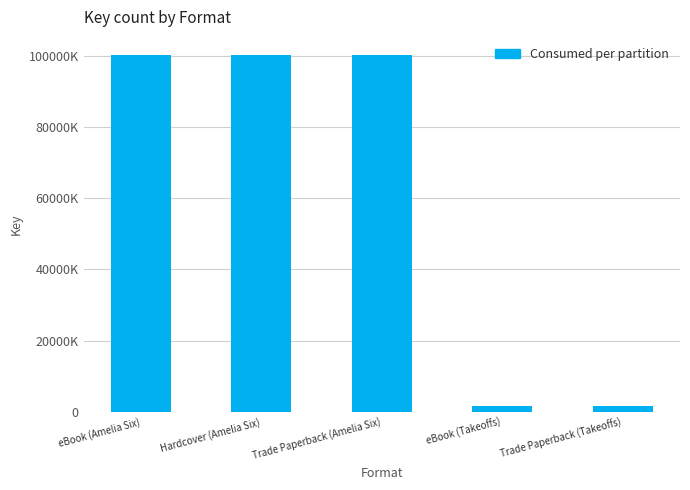

Reading left to right, what are all the values shown in this chart?

100342938	100342938	100342938	1618398	1618398